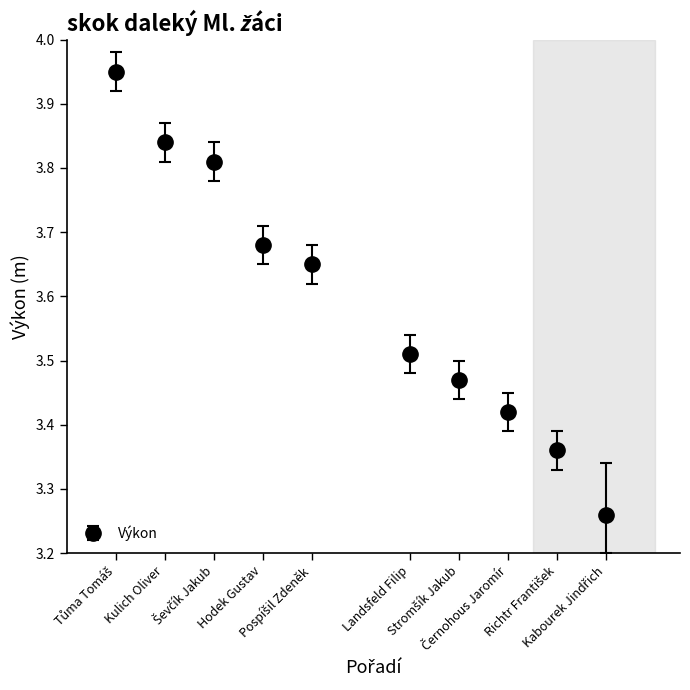

True or false: the data has more than 1 interior local peaks.

False